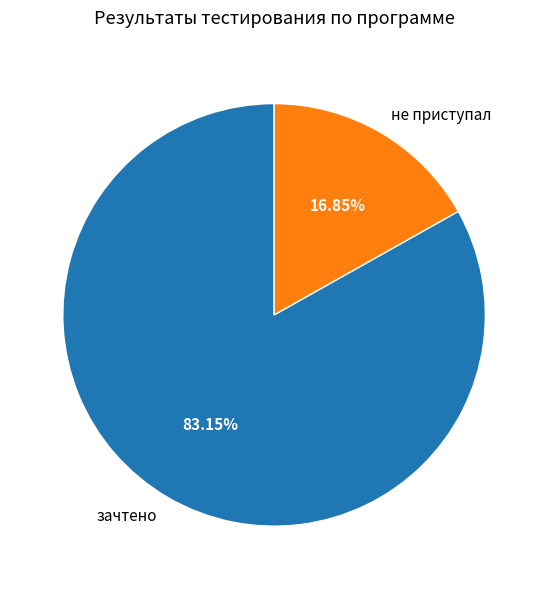

What is the largest slice in the pie chart?

зачтено